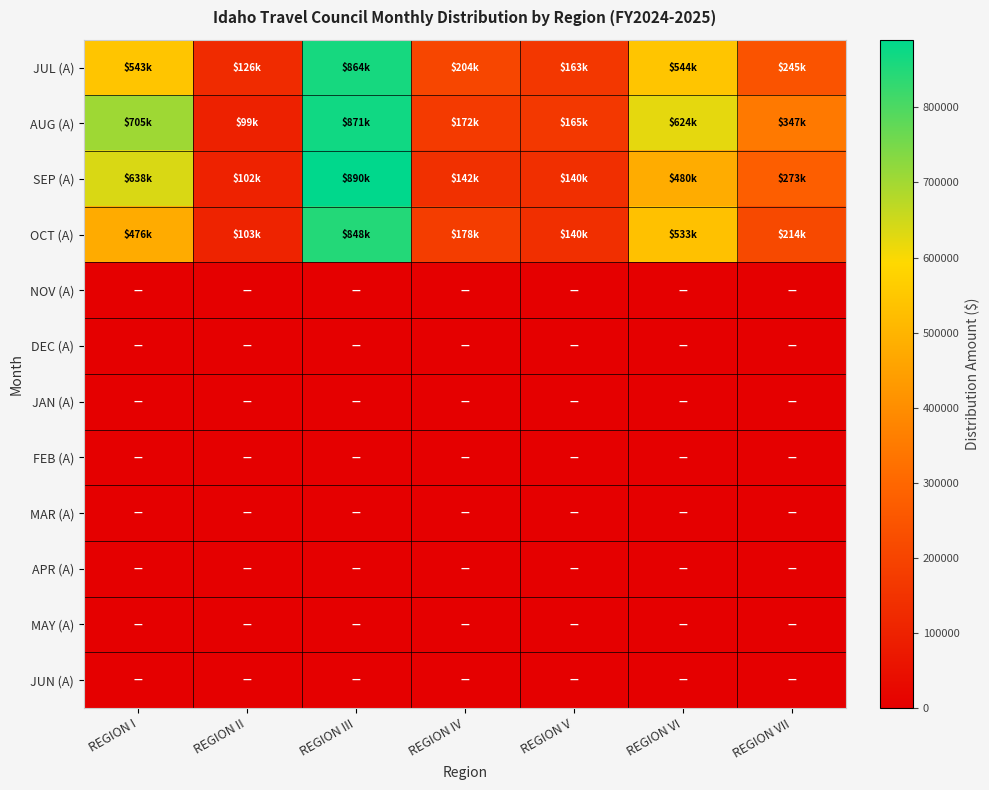

At how many categories does at least one series exceed 95754?

7